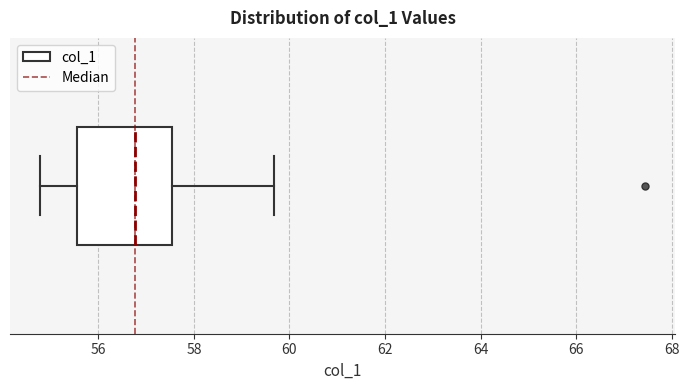

Transcribe this box plot: give where the median line is, the range the box spans, and where the two whiskers end, as read against the x-axis. The values are not printed on the chart, so give them approximately, as read against the axis.

median 56.8, box 55.6 to 57.6, whiskers 54.8 to 59.6